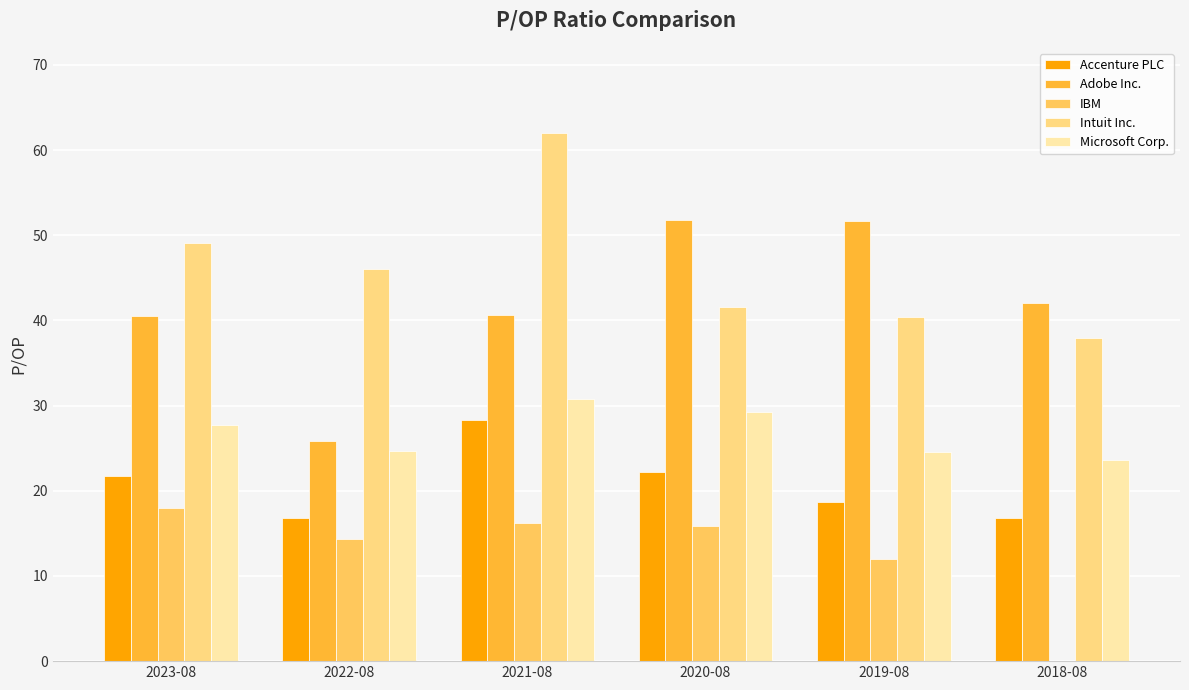

How many groups of bars are there?

6